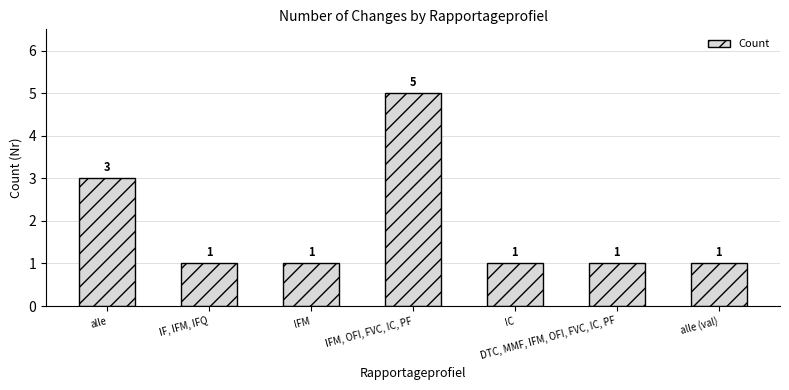

Reading right to left, extract all data points from this chart.

alle (val)=1	DTC, MMF, IFM, OFI, FVC, IC, PF=1	IC=1	IFM, OFI, FVC, IC, PF=5	IFM=1	IF, IFM, IFQ=1	alle=3